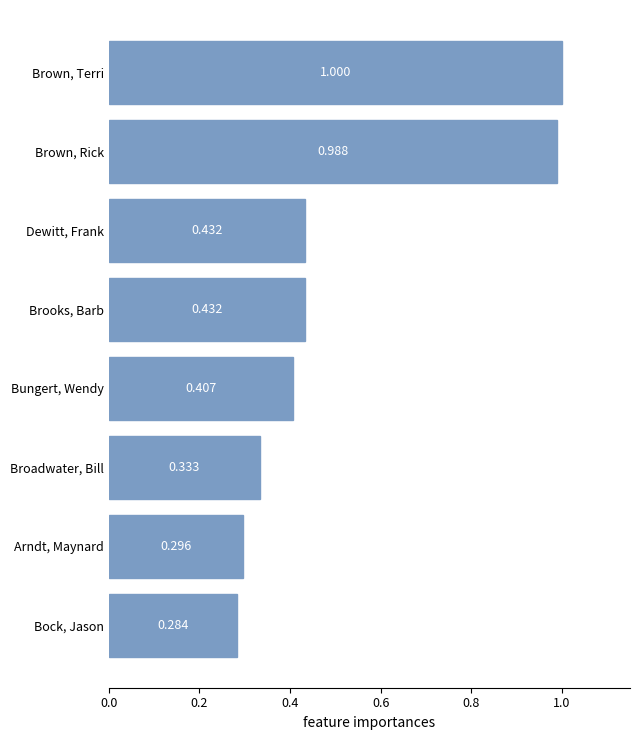

What is the difference between the second highest and second lowest values?

0.7